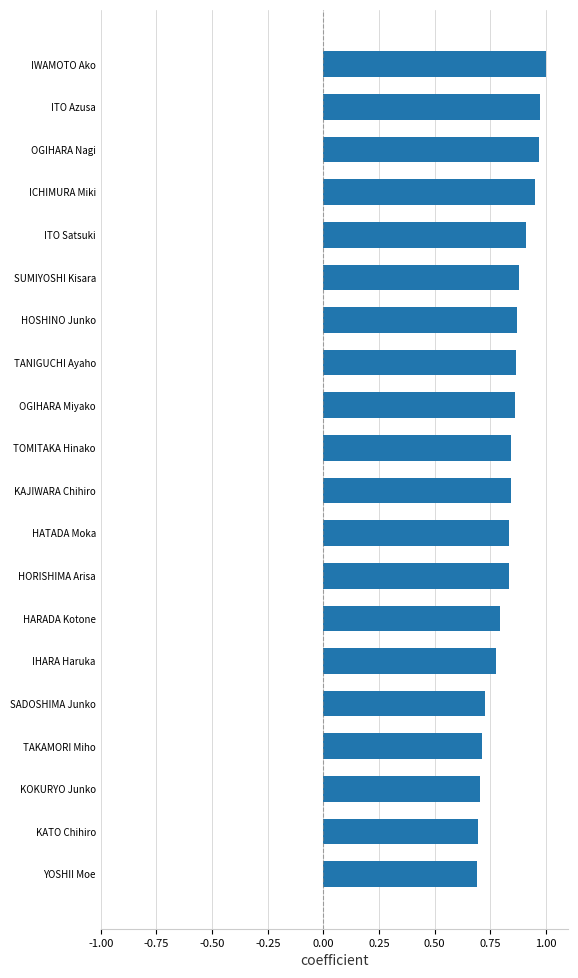

True or false: the data shows 0.7 at KOKURYO Junko.

True